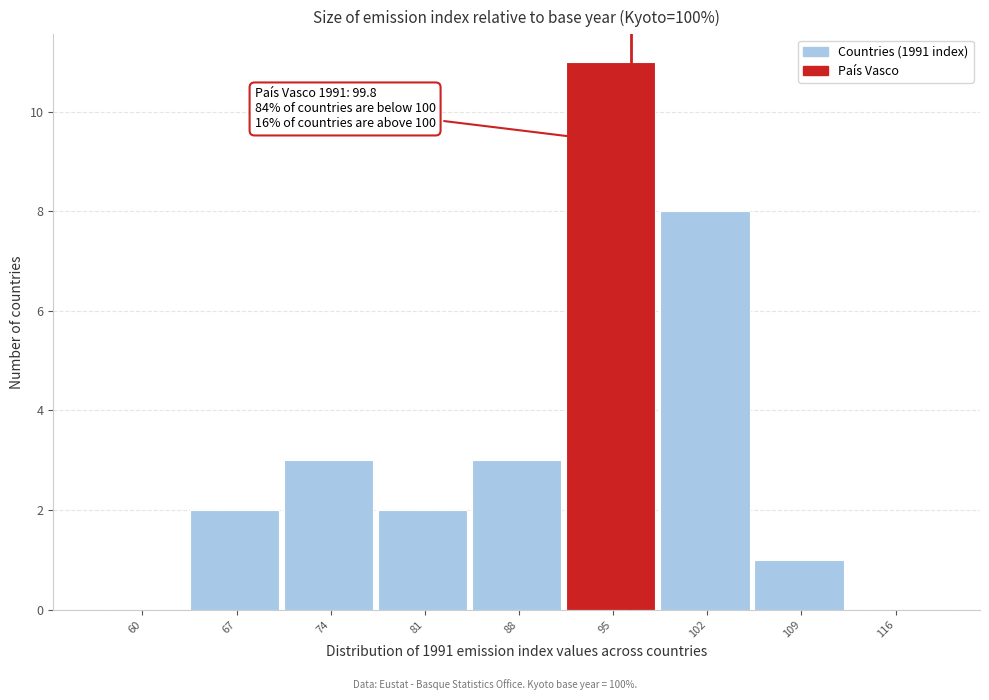

Reading left to right, transcribe all the data shown in this chart.

60=0	67=2	74=3	81=2	88=3	95=11	102=8	109=1	116=0